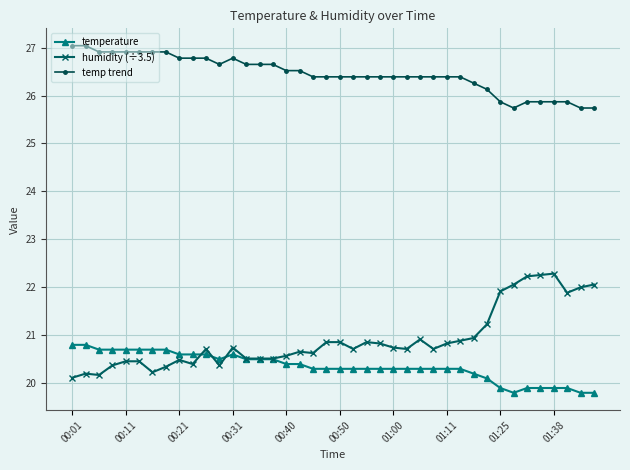

Is this an area chart (filled region under the line)?

No